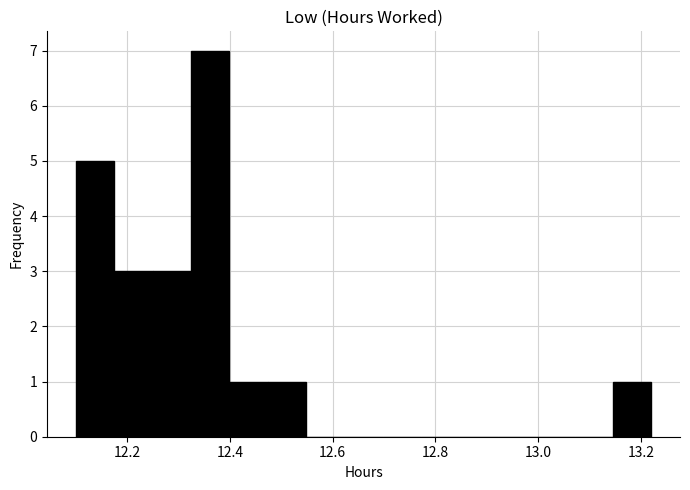

Around what value on the x-axis is the tallest bar? Give the approximate position of its centre, as read against the axis.

12.36